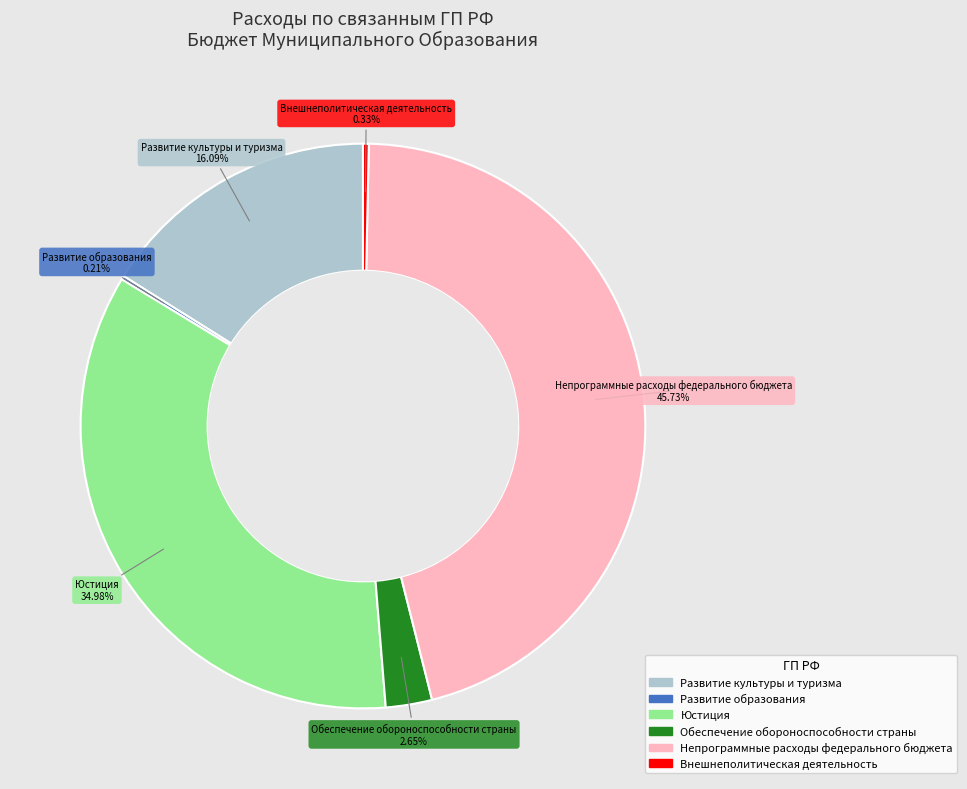

To the nearest percent, what is the average slice percentage?

17%